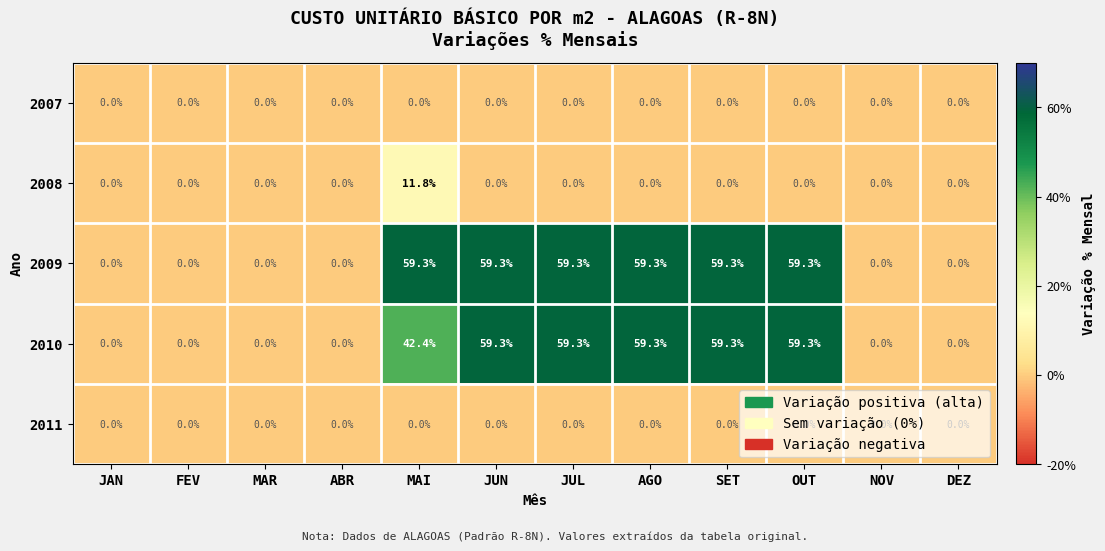

Which series has the largest total across all categories?

2009